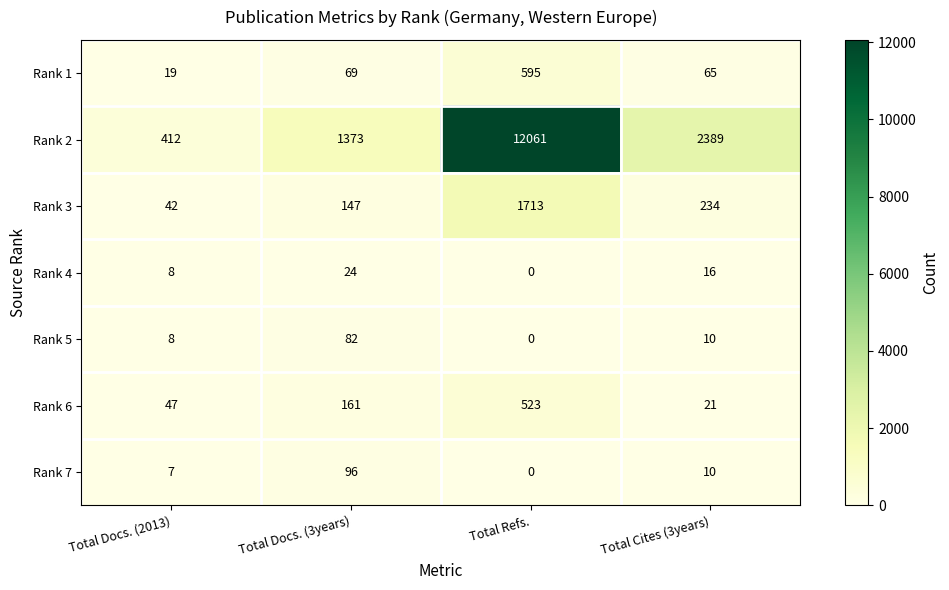

True or false: Rank 6 has a value of 161 at Total Docs. (3years).

True